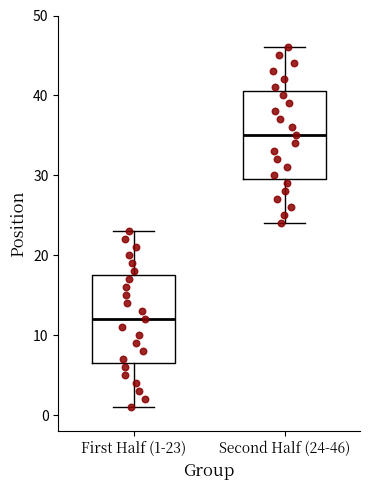

Reading left to right, transcribe this box plot: for each box, give where its median line is, the range the box spans, and where its two whiskers end, as read against the y-axis. The values are not printed on the chart, so give them approximately, as read against the axis.

First Half (1-23): median 12, box 7 to 18, whiskers 1 to 23
Second Half (24-46): median 35, box 30 to 41, whiskers 24 to 46